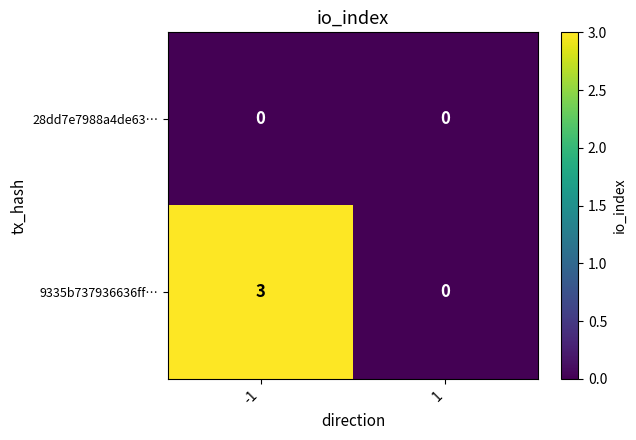

What is the maximum value shown in the chart?

3